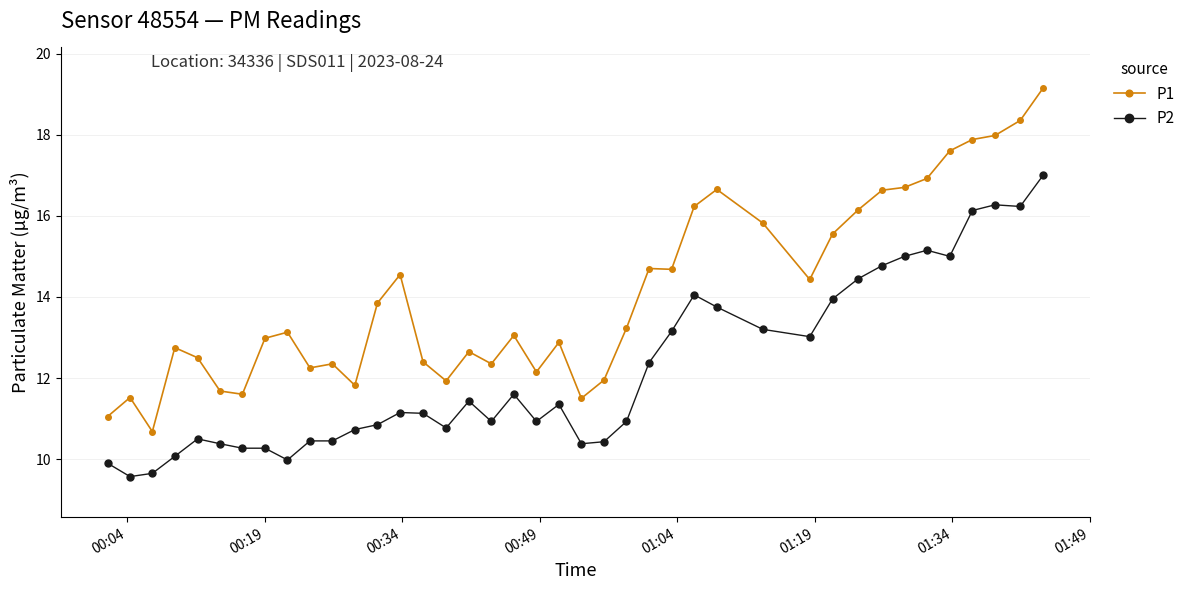

What is the minimum value for P1?

10.7